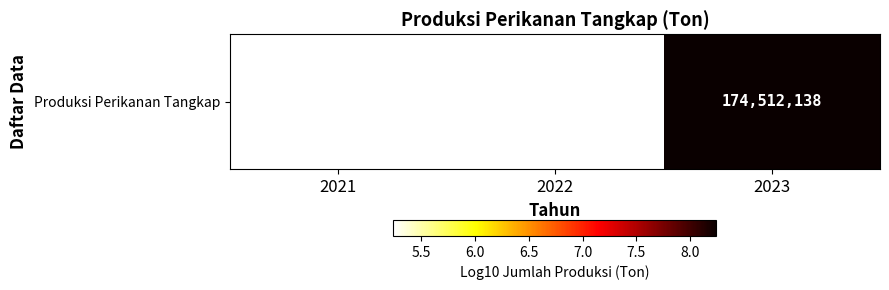

True or false: the data shows 5.2 at 2021.

True